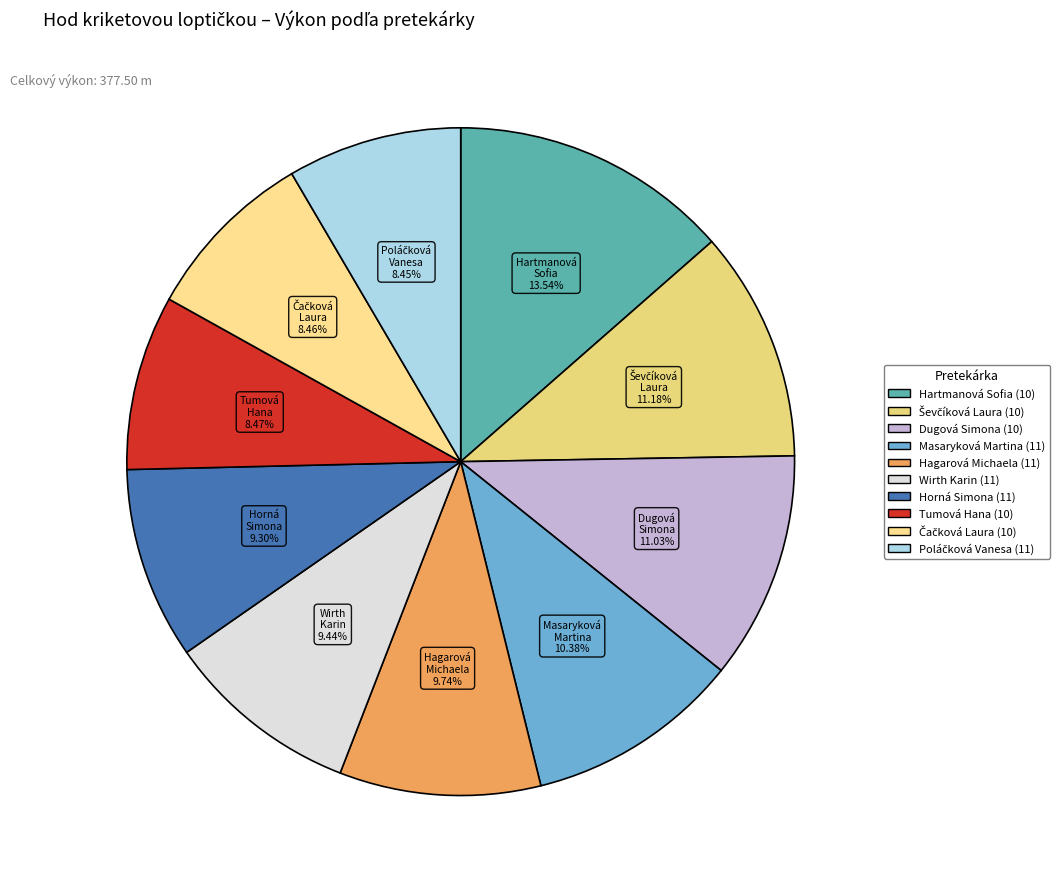

Which slice is the smallest?

Poláčková Vanesa (11)